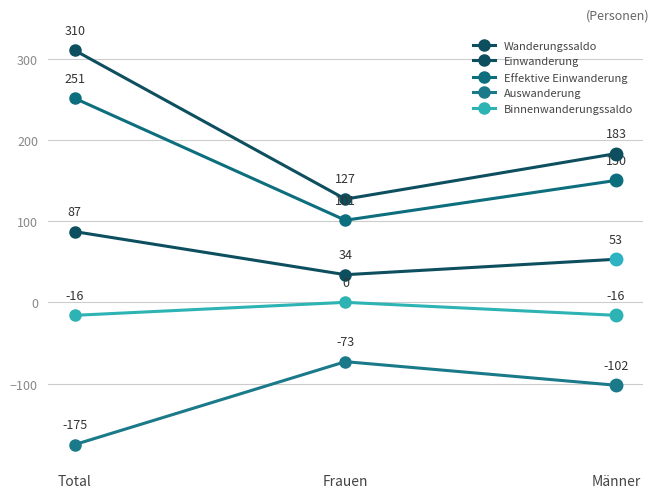

Reading left to right, extract all data points from this chart.

Wanderungssaldo: Total=87	Frauen=34	Männer=53
Einwanderung: Total=310	Frauen=127	Männer=183
Effektive Einwanderung: Total=251	Frauen=101	Männer=150
Auswanderung: Total=-175	Frauen=-73	Männer=-102
Binnenwanderungssaldo: Total=-16	Frauen=0	Männer=-16